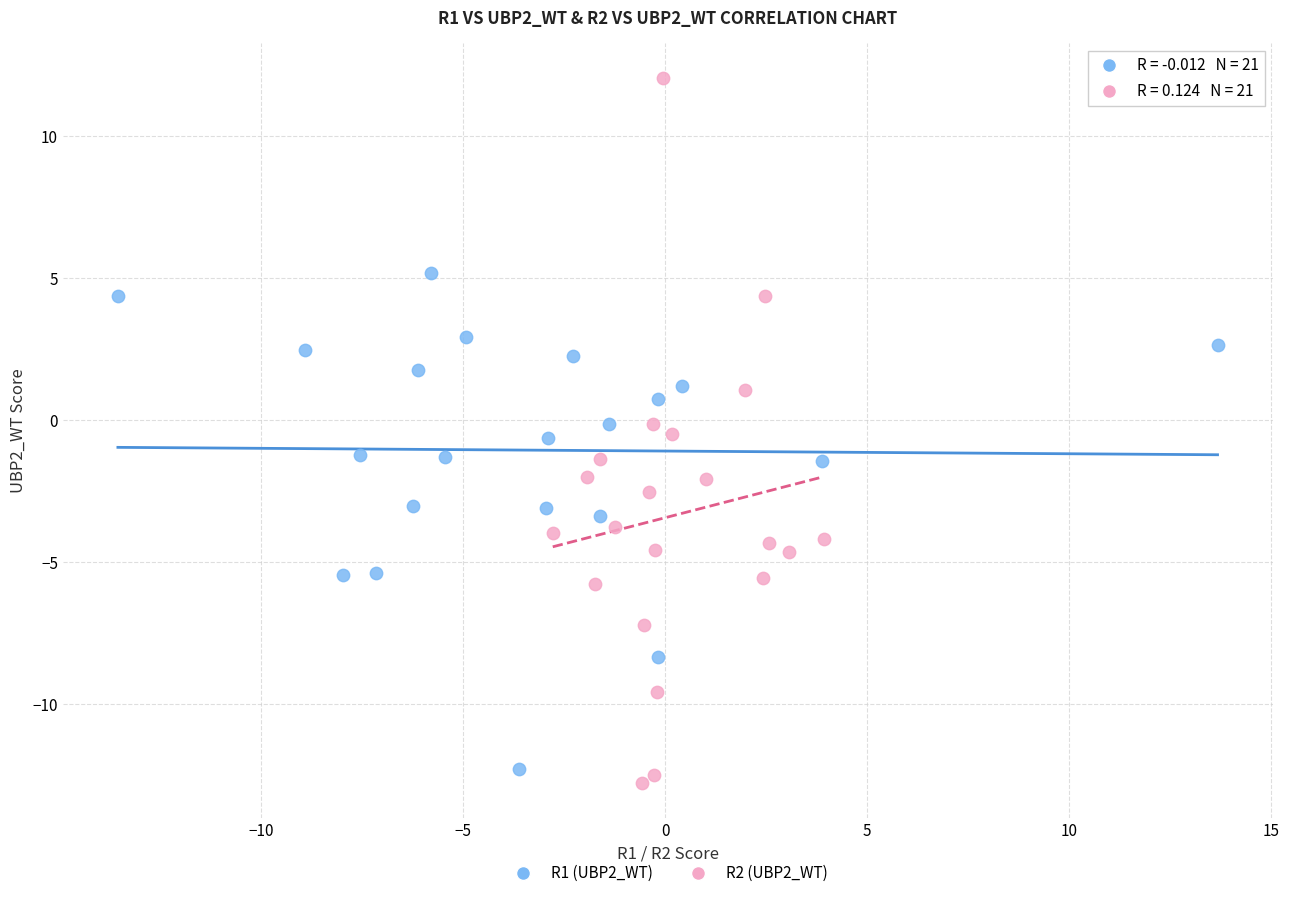

Which series reaches the minimum Y coordinate?

R2 (UBP2_WT)